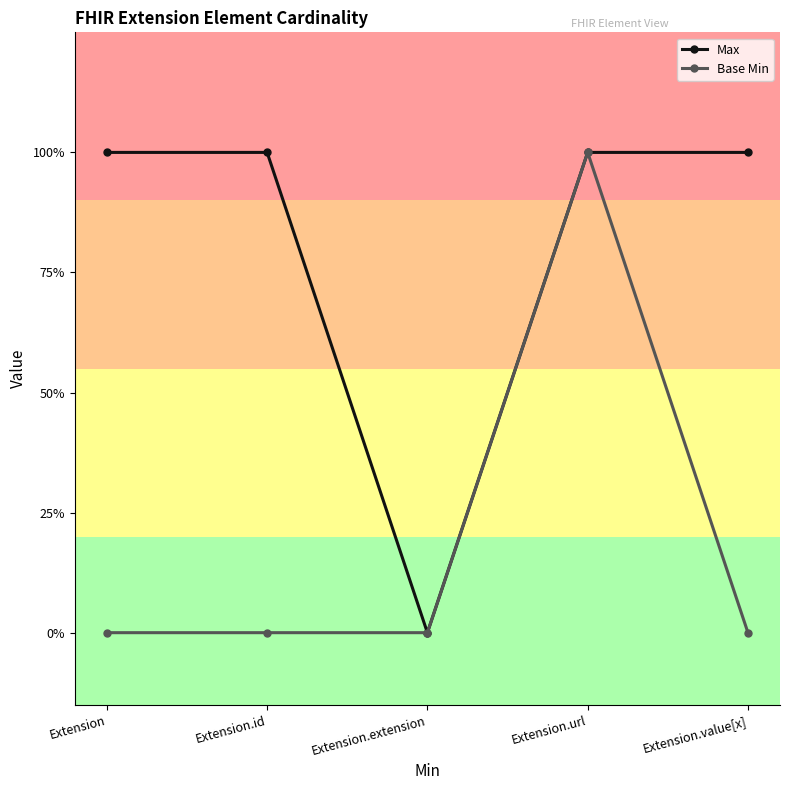

What is the value of the Max point at the 1st from the left?

1